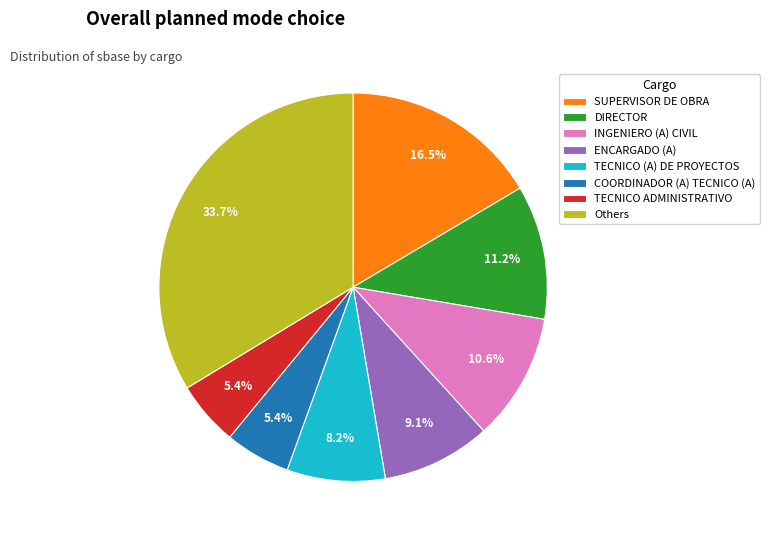

How many slices are in this pie chart?

8